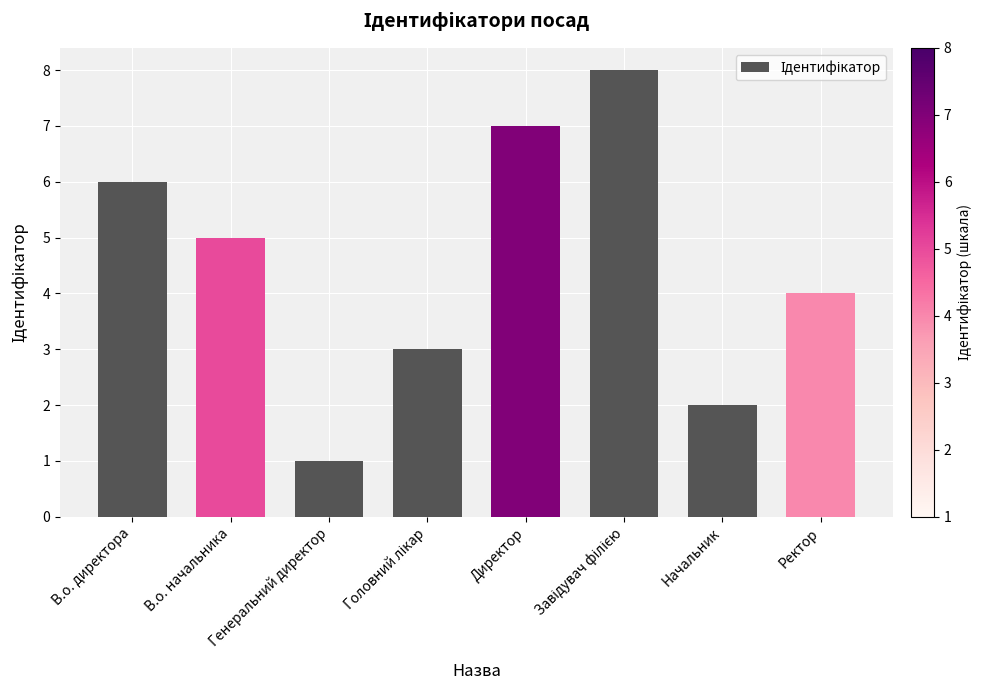

True or false: the data shows 0 at Генеральний директор.

False